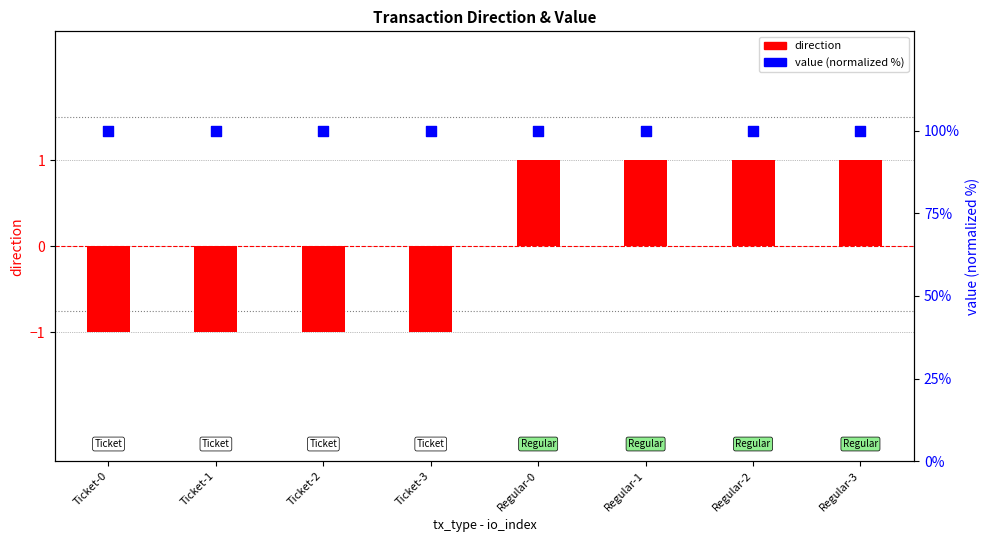

Which series reaches the minimum Y coordinate?

direction